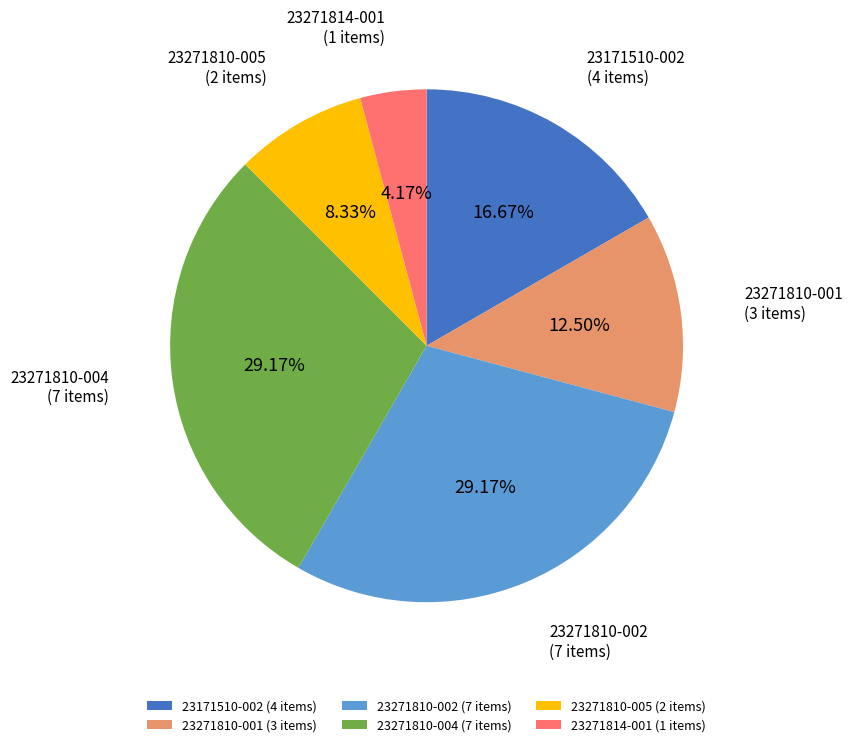

Does any single category account for the majority?

No